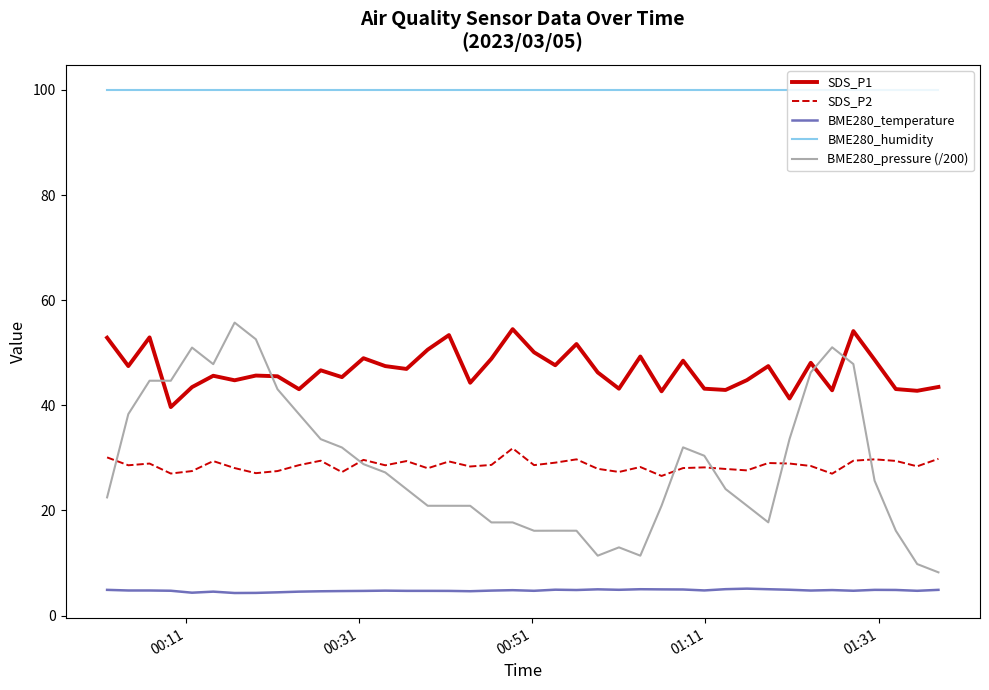

Rank the series by their maximum value, from lowest to highest.

BME280_temperature, SDS_P2, SDS_P1, BME280_pressure (/200), BME280_humidity